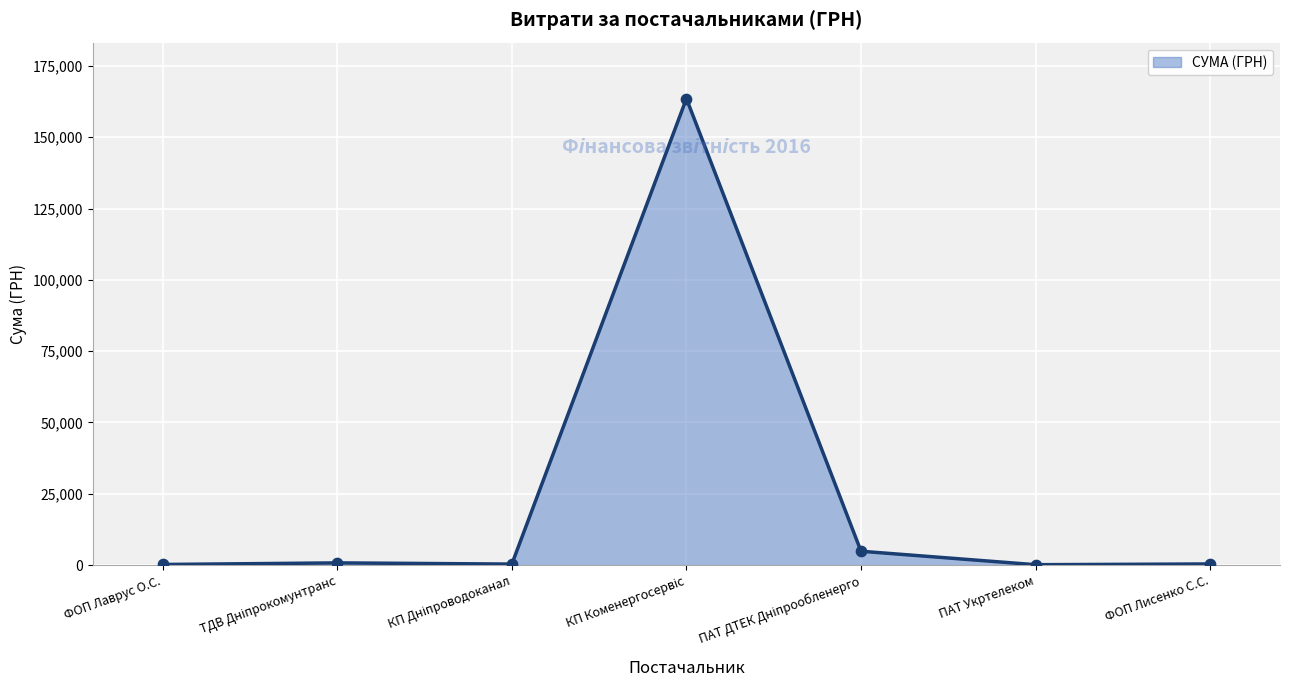

What is the change in value from ПАТ Укртелеком to ФОП Лисенко С.С.?

+264.9